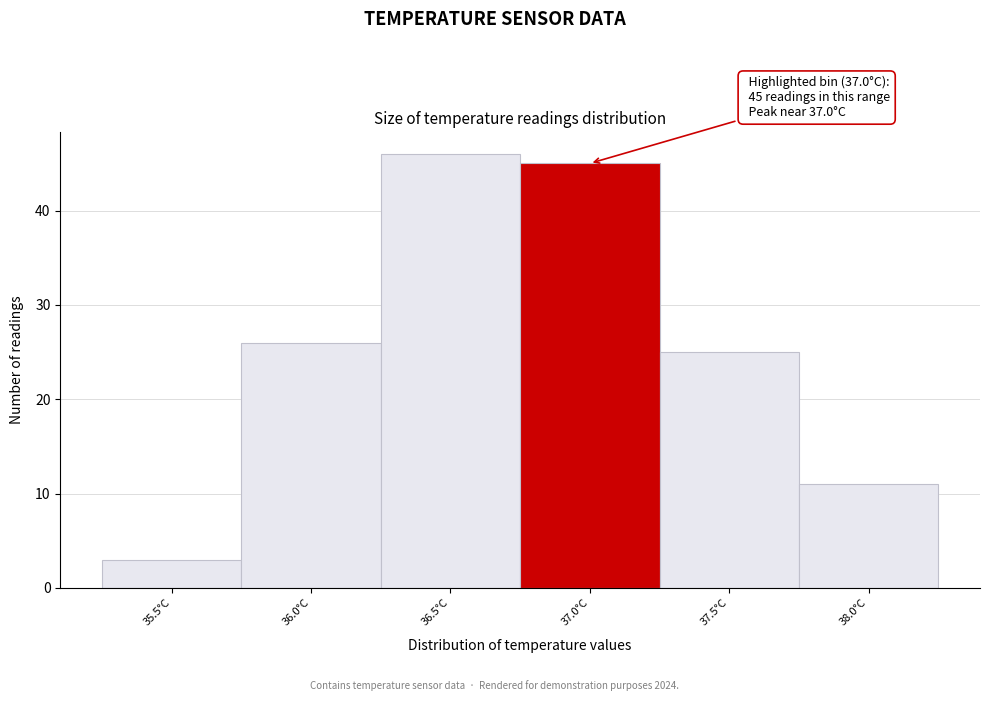

Reading right to left, list all the values displayed in this chart.

11	25	45	46	26	3